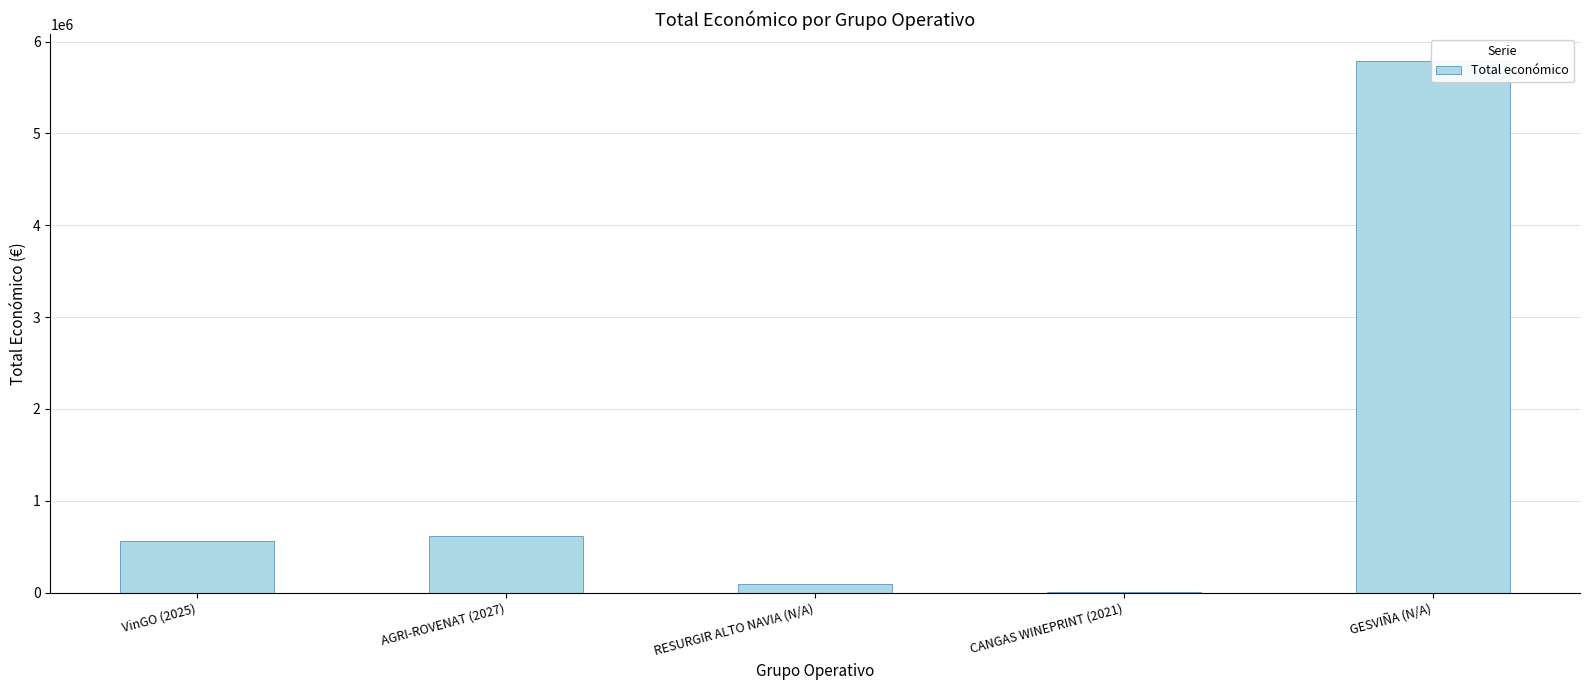

What position from the left is VinGO (2025)?

1